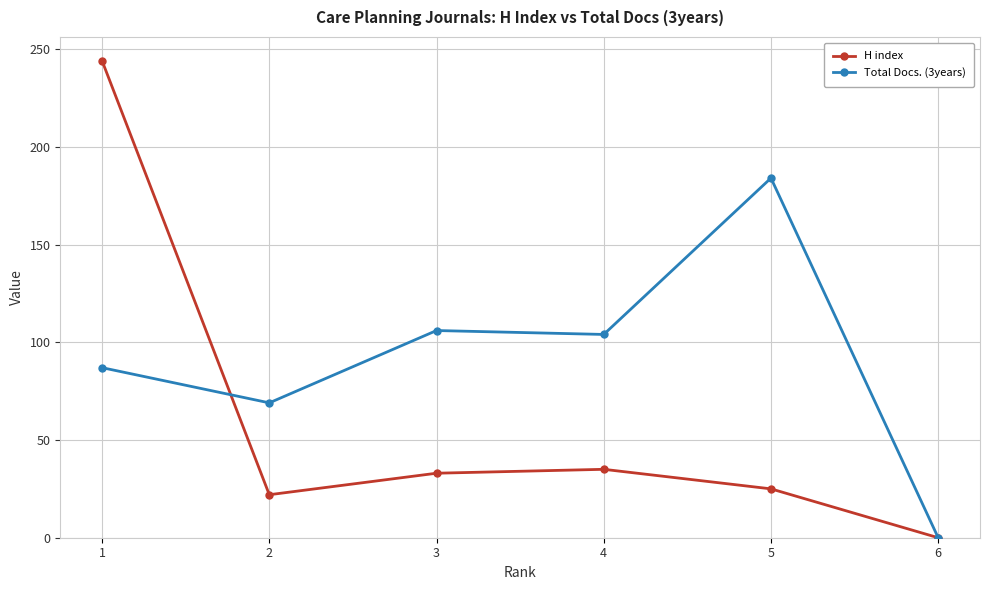

Is the value of H index at 5 greater than the value of Total Docs. (3years) at 4?

No